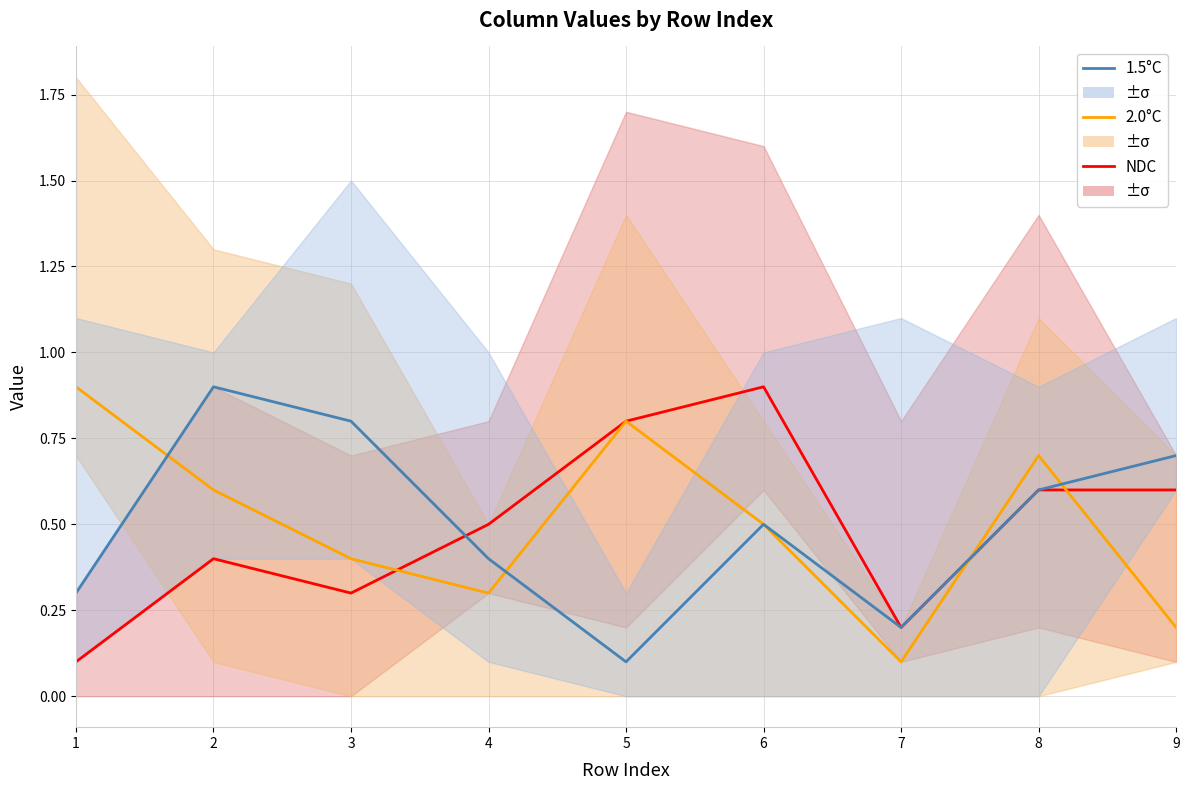

How many lines are shown in the chart?

3